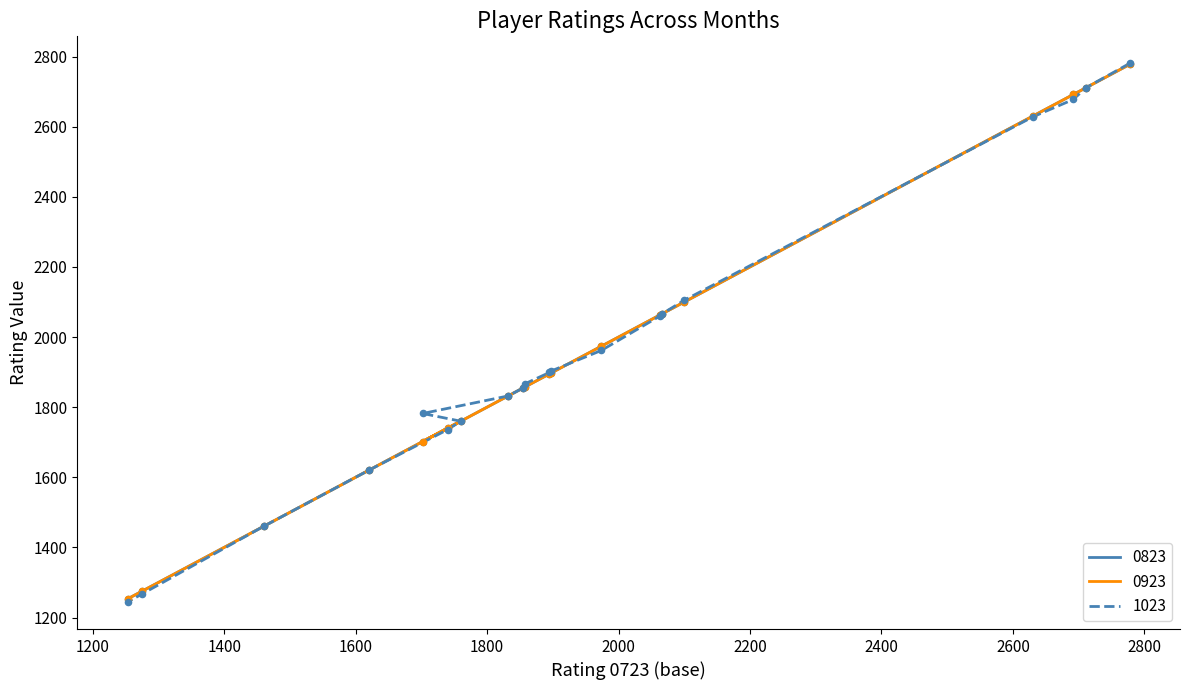

What are all the series names shown in the legend?

0823, 0923, 1023